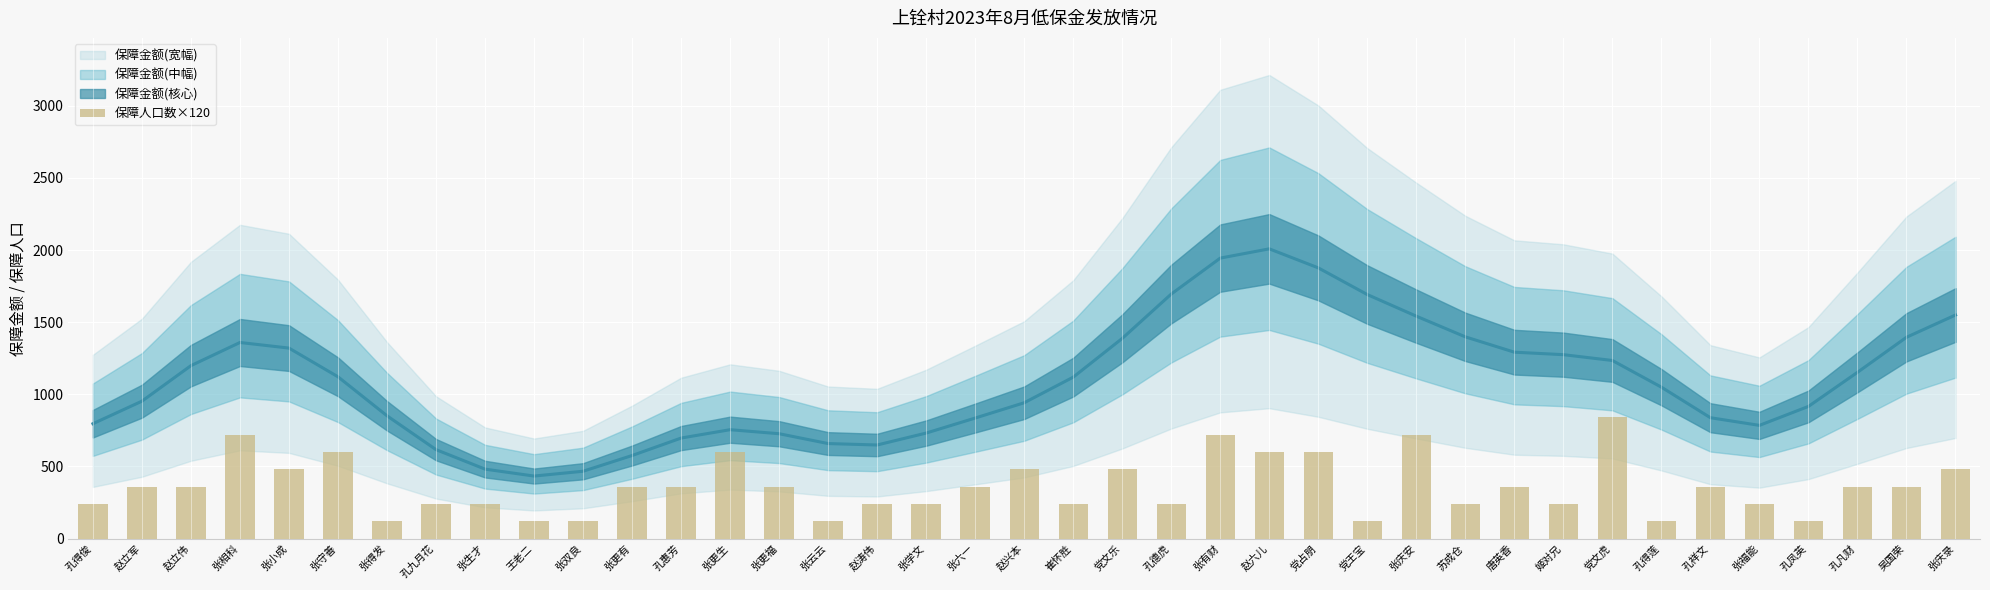

At which label does the data first exceed 360?

张相科